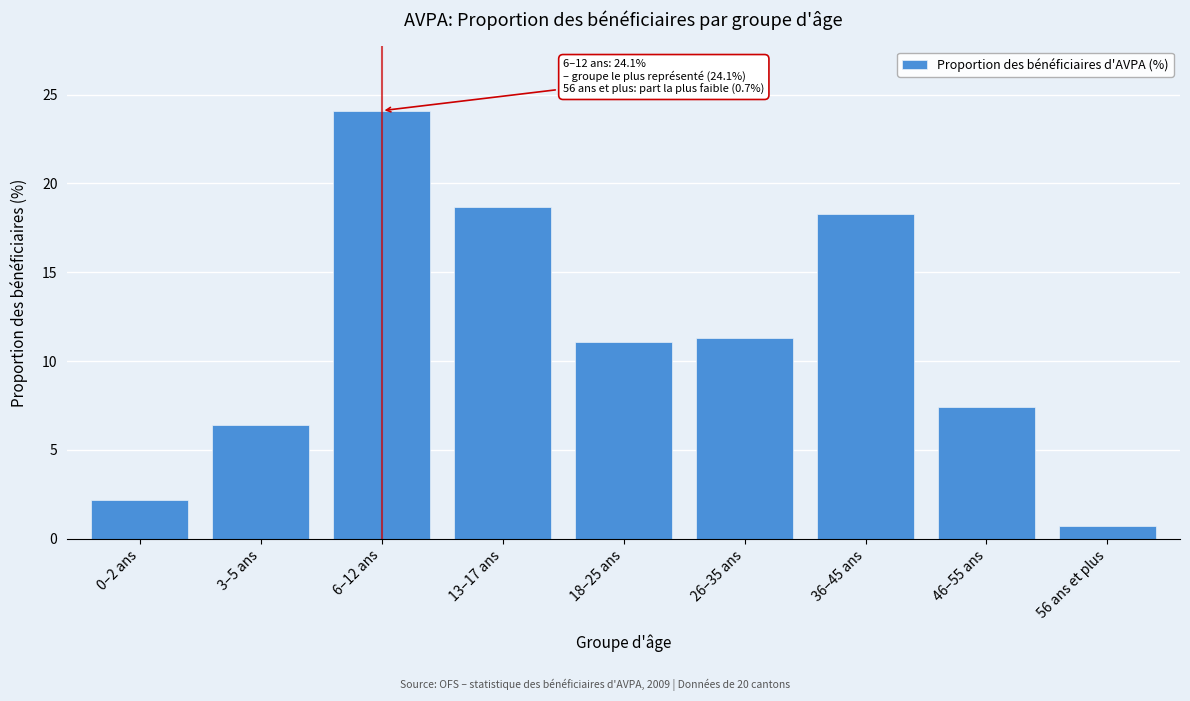

Reading left to right, list all the values displayed in this chart.

2.2	6.4	24.1	18.7	11.1	11.3	18.3	7.4	0.7